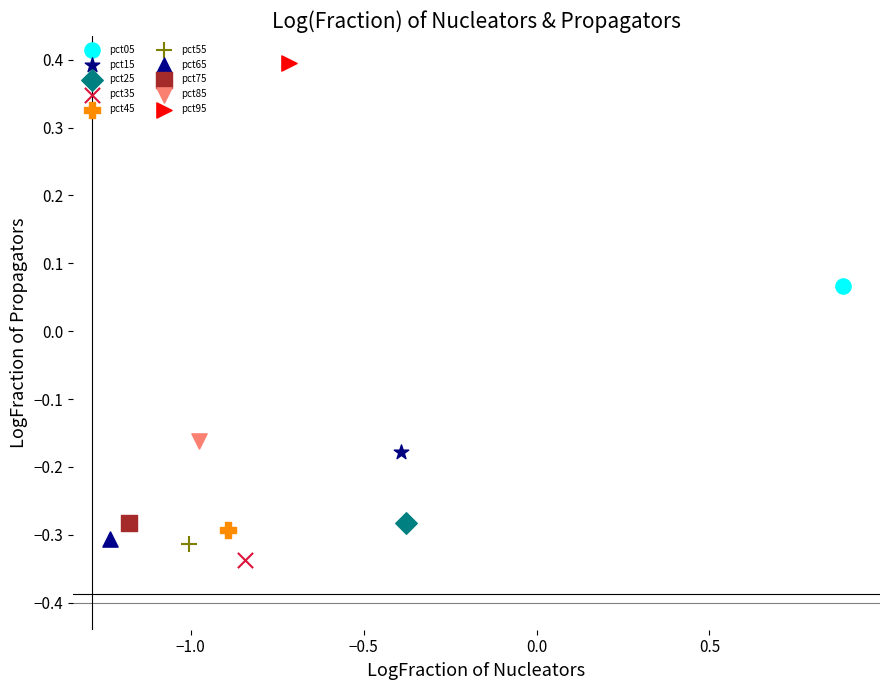

What are all the series names shown in the legend?

pct05, pct15, pct25, pct35, pct45, pct55, pct65, pct75, pct85, pct95